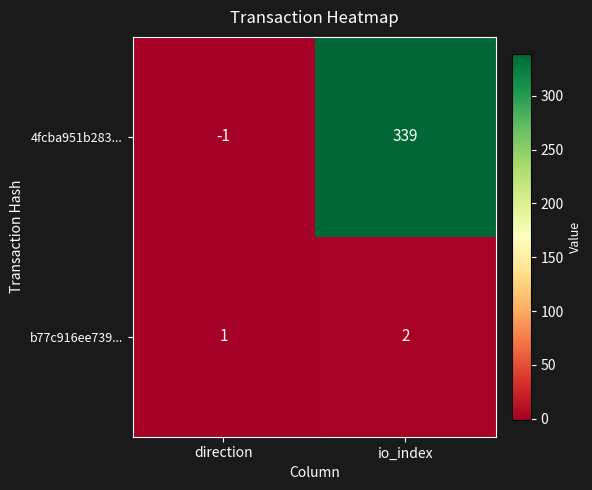

Where is b77c916ee739... nearest to the value 1?

direction